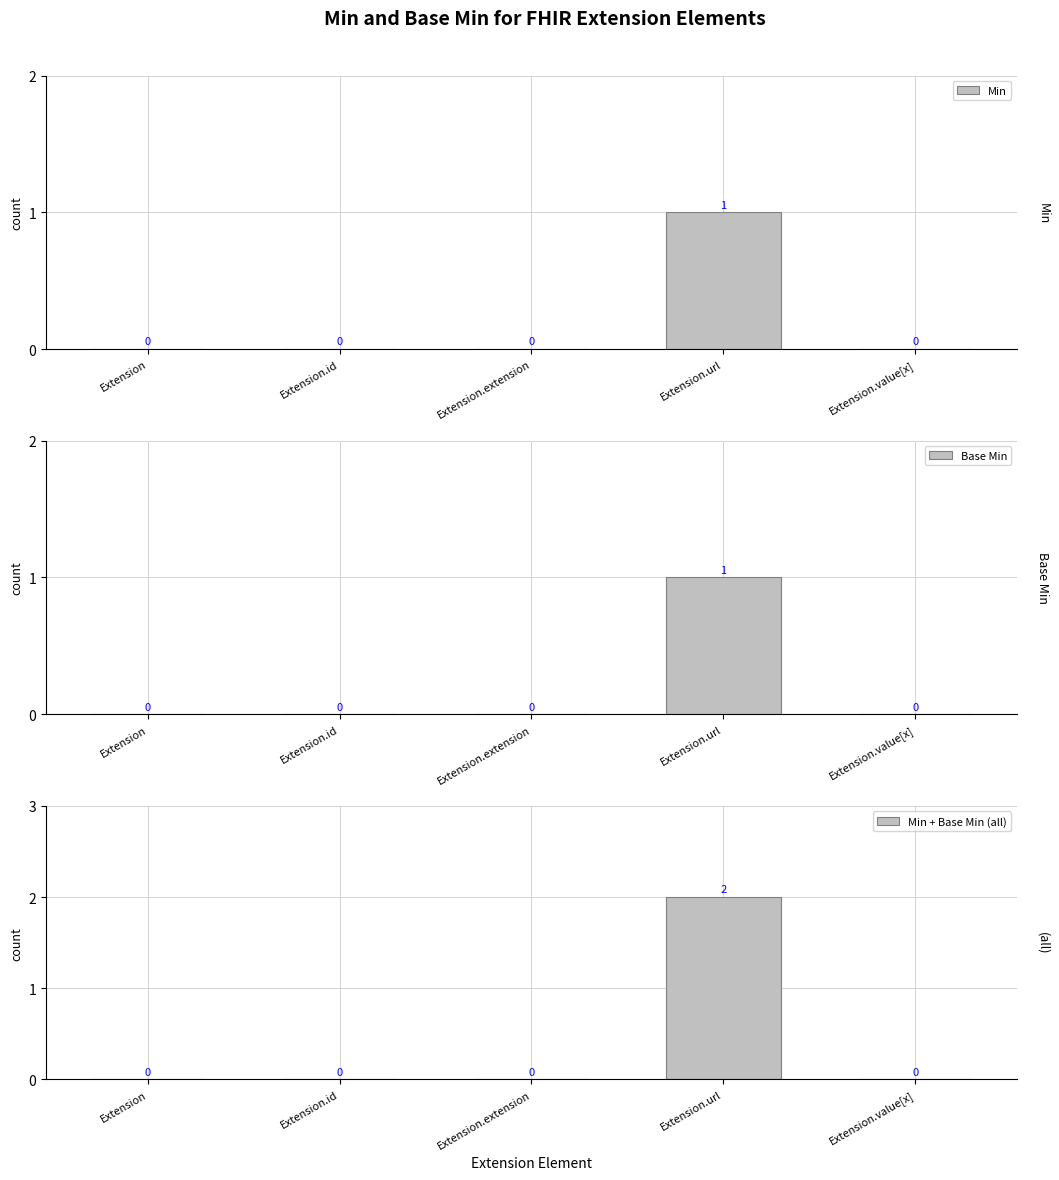

What is the sum of all Min values?

1